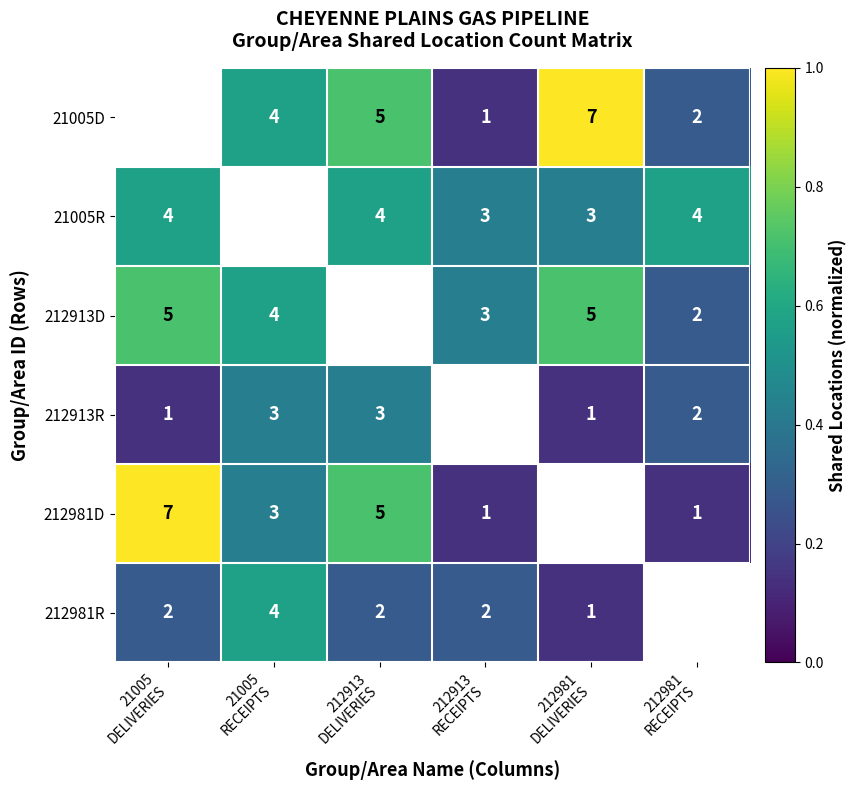

Which has a higher value, 212913
RECEIPTS or 212981
DELIVERIES?

212981
DELIVERIES